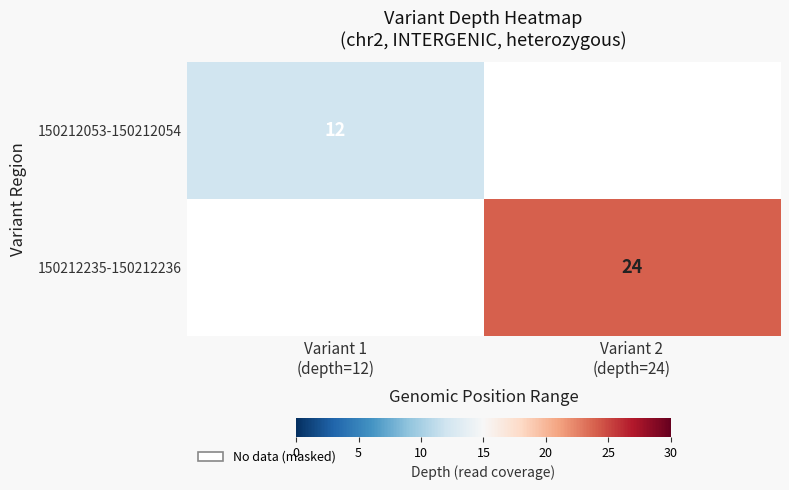

Which series has the widest spread of values?

150212235-150212236